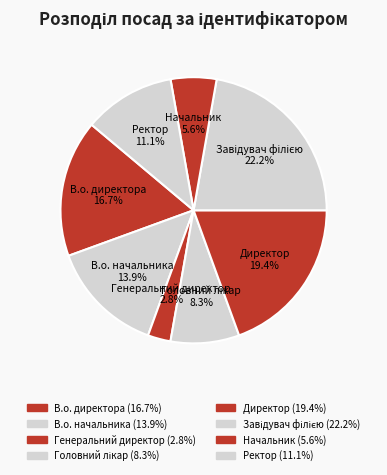

How many slices are in this pie chart?

8